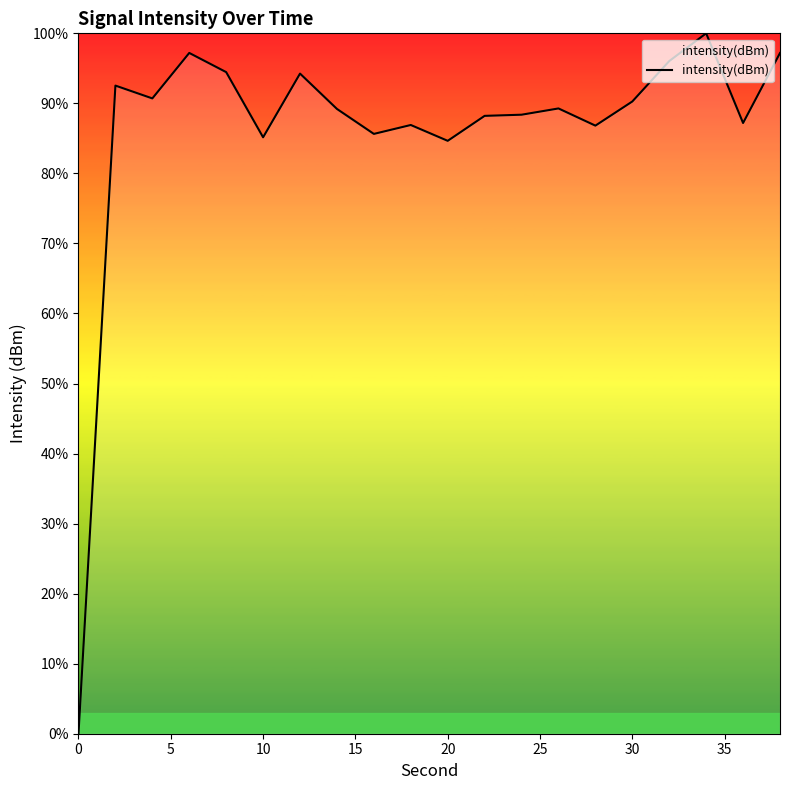

What is the greatest value displayed?

100.0